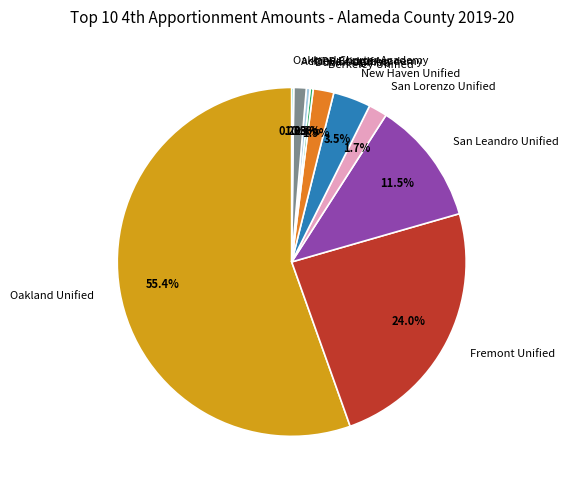

What is the largest slice in the pie chart?

Oakland Unified